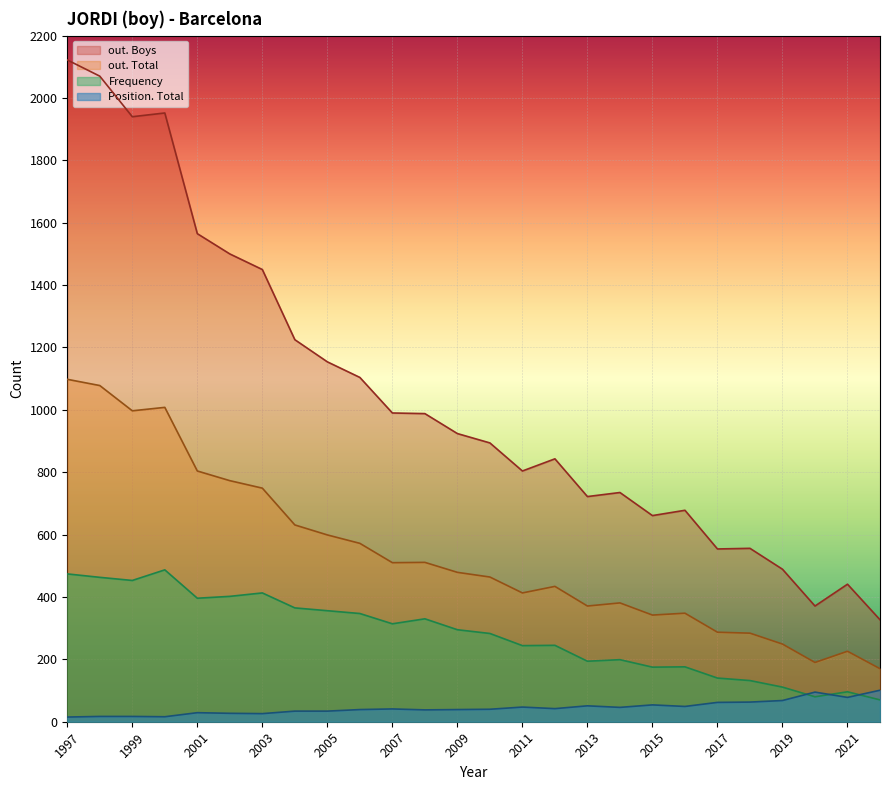

How many data points in Frequency are less than 295?

13